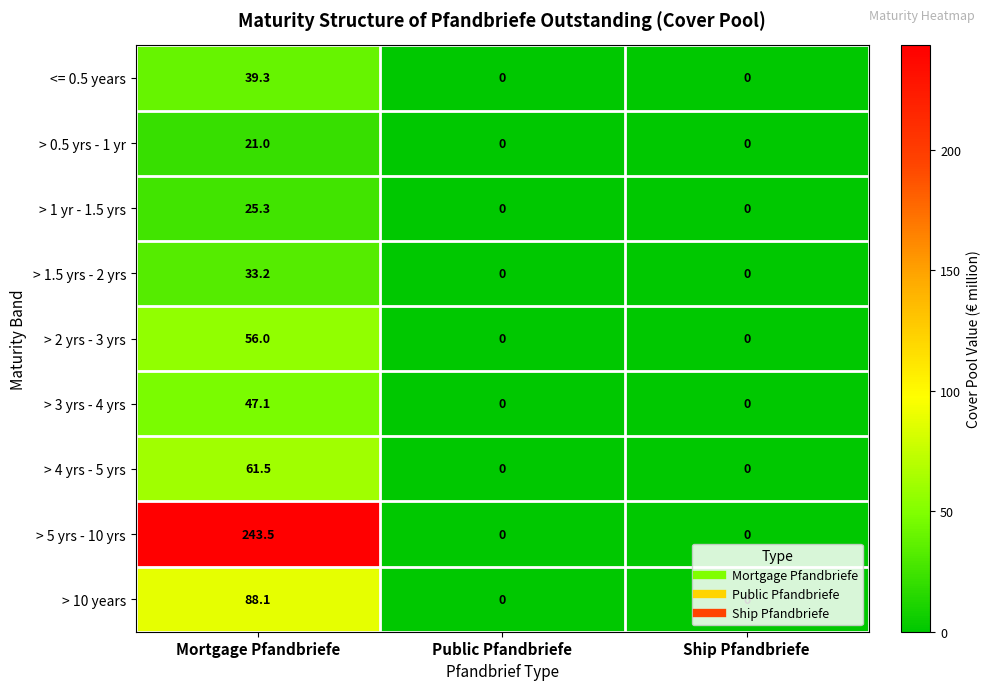

What is the highest value of the > 4 yrs - 5 yrs series?

61.5